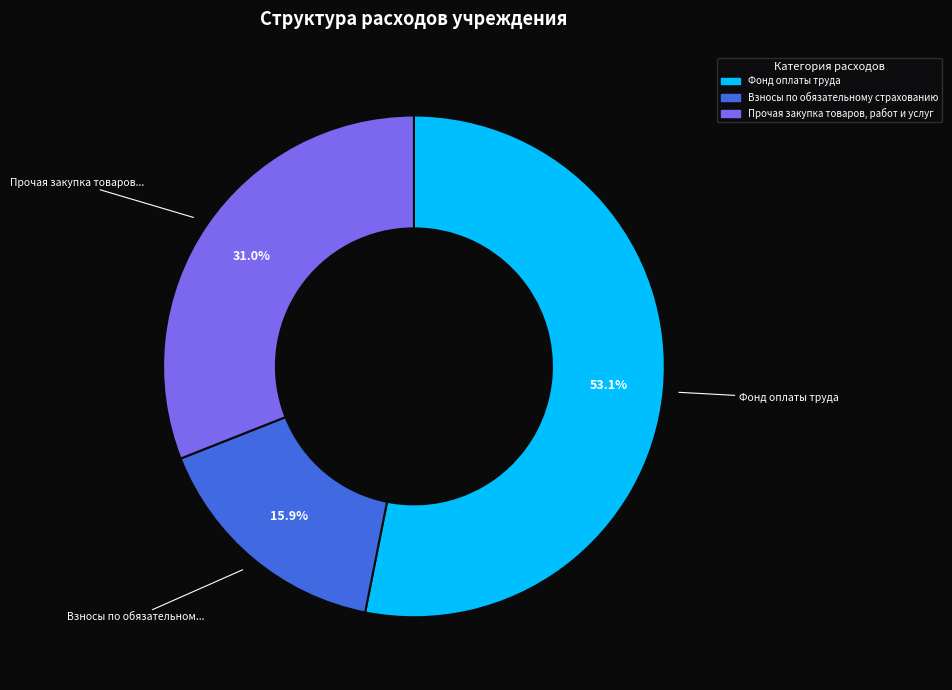

To the nearest percent, what is the difference between the largest and smallest slice percentages?

37%